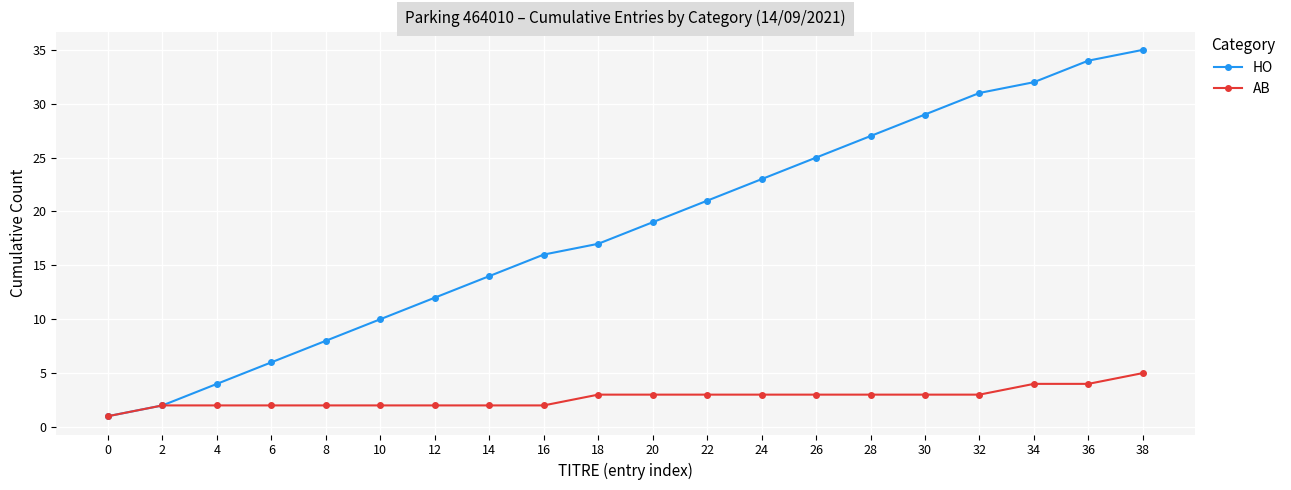

Which series changed the most between 8 and 30?

HO